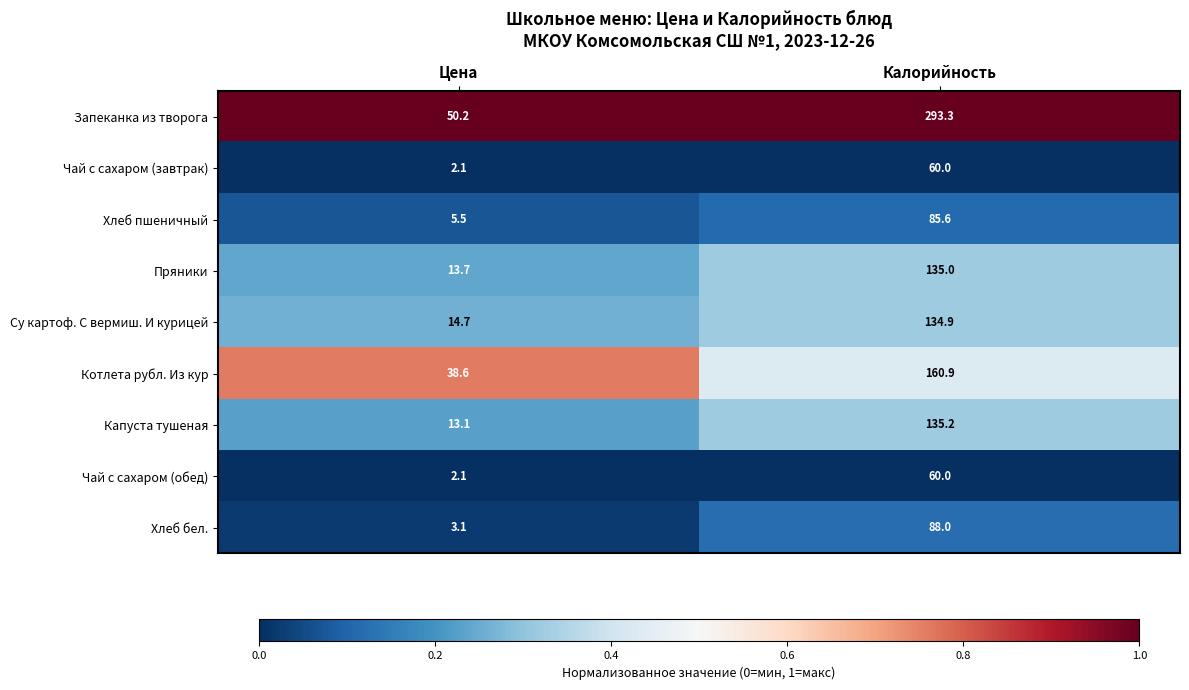

True or false: Запеканка из творога has a value of 27.1 at Цена.

False